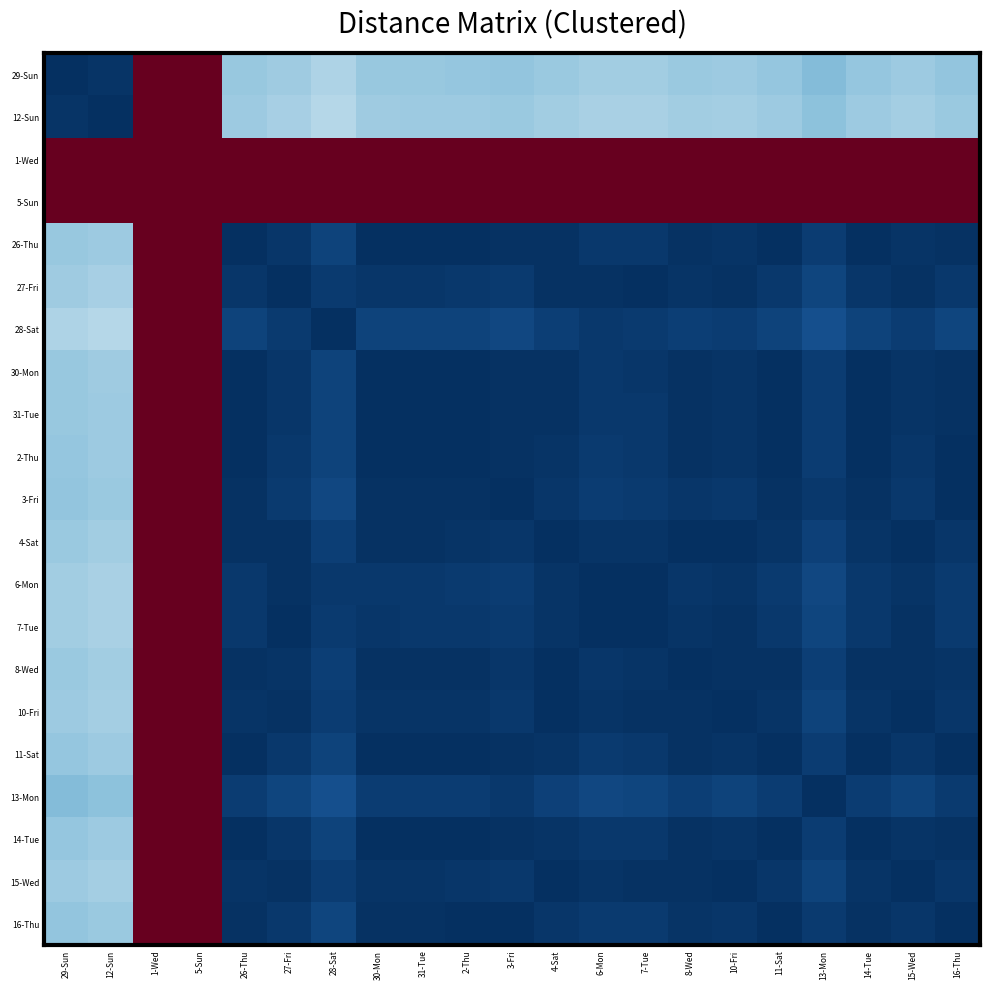

Which series changed the most between 29-Sun and 4-Sat?

29-Sun